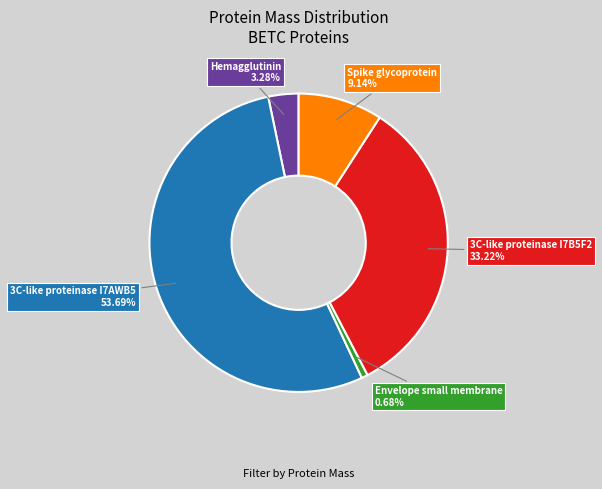

Is there a majority slice in this chart?

Yes